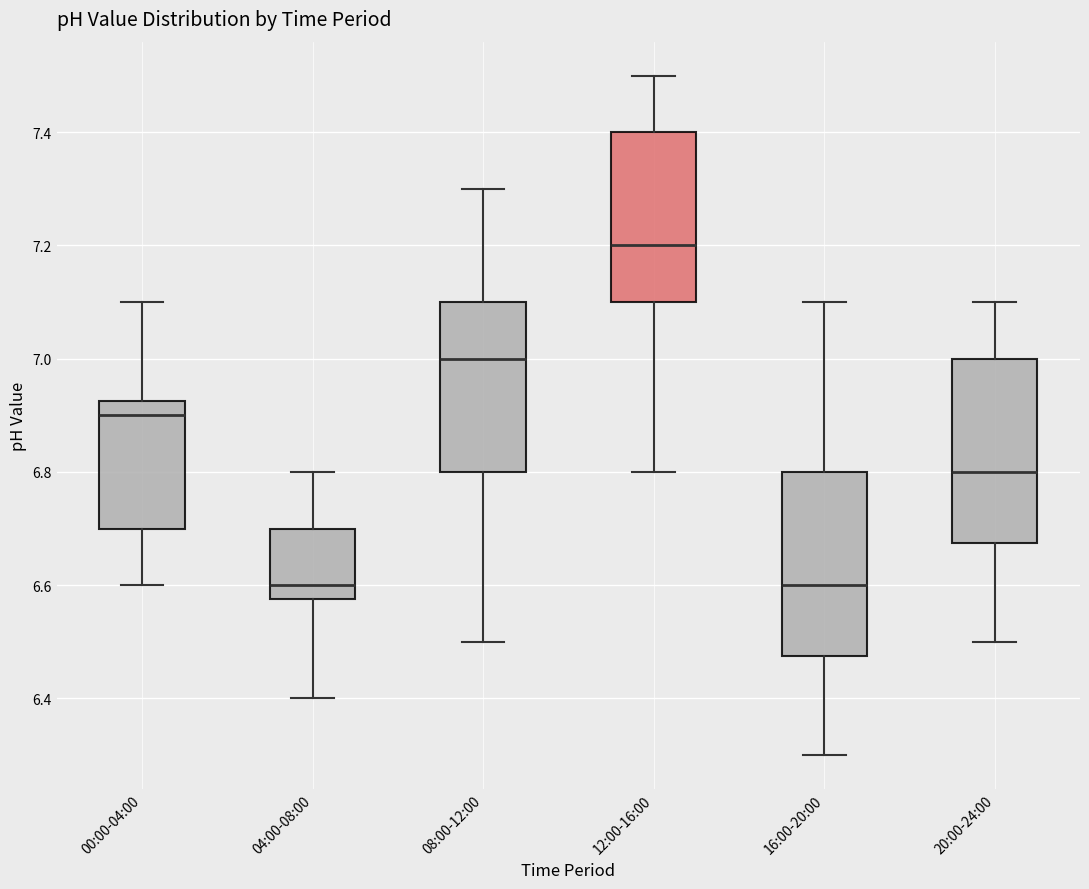

Which box has the highest median line?

12:00-16:00